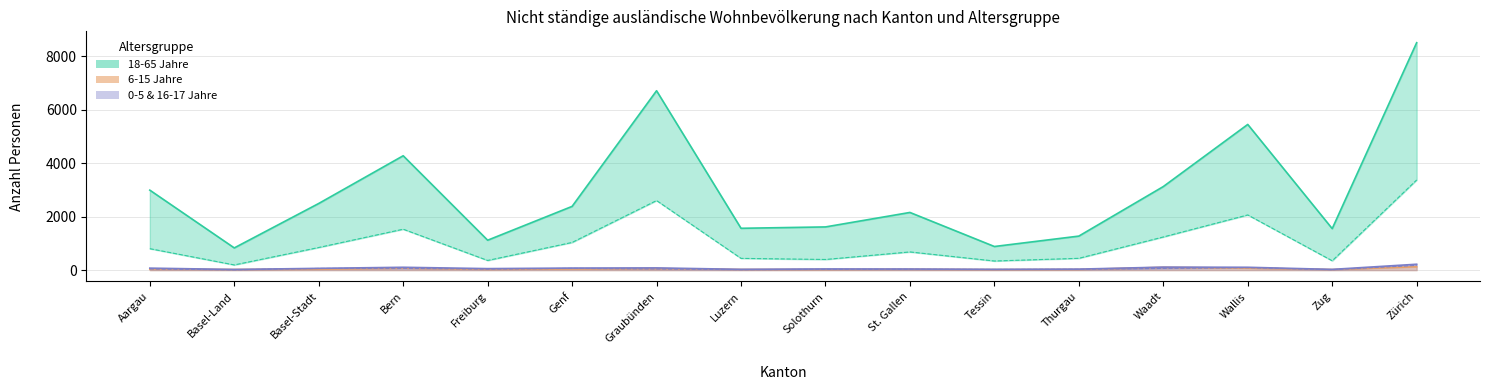

At which category does the chart reach its peak across all series?

Zürich